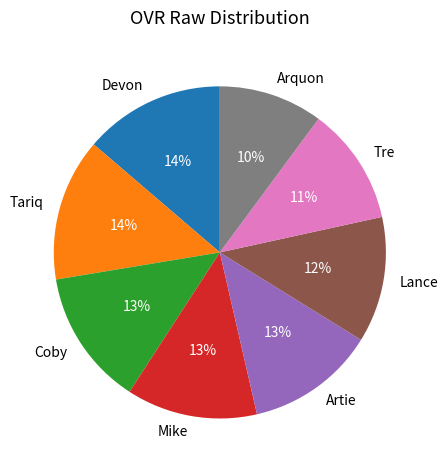

Count the number of slices in the pie.

8